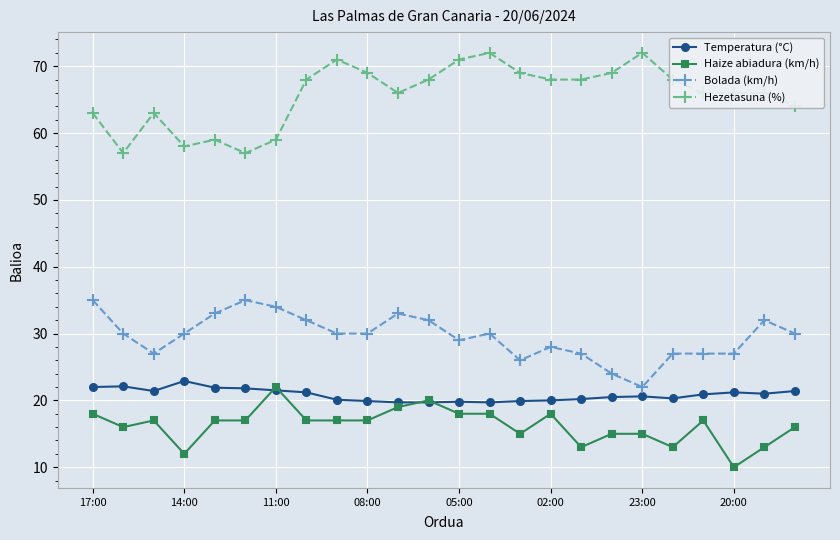

Is this an area chart (filled region under the line)?

No